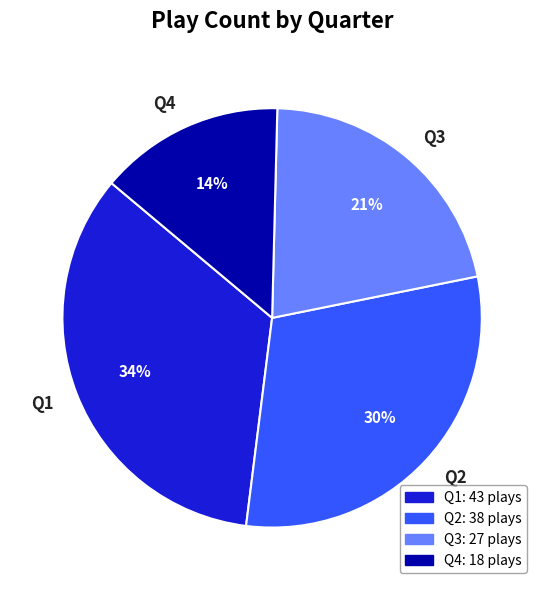

Is Q4 the majority of the pie?

No